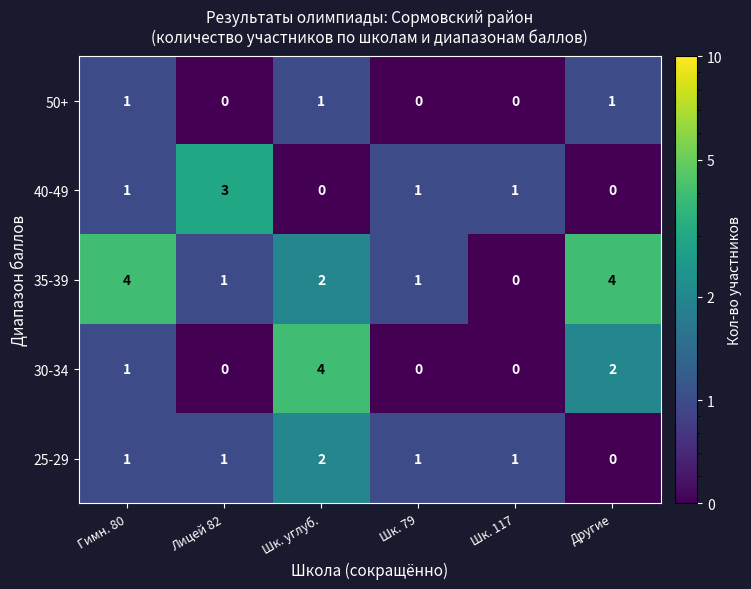

Which series changed the most between Гимн. 80 and Шк. 117?

35-39